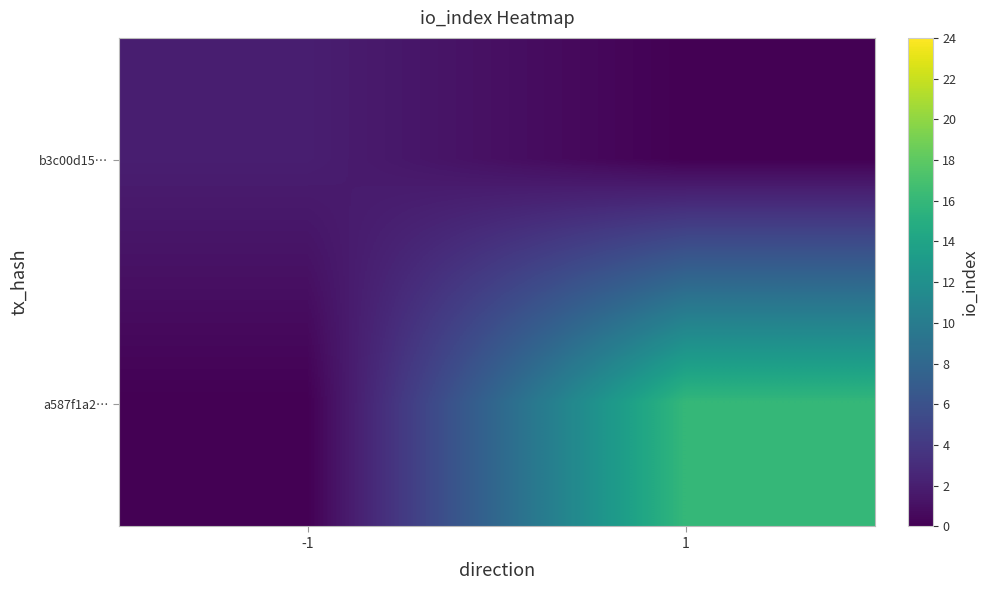

Reading left to right, list all the values displayed in this chart.

b3c00d15…: -1=2	1=0
a587f1a2…: -1=0	1=16